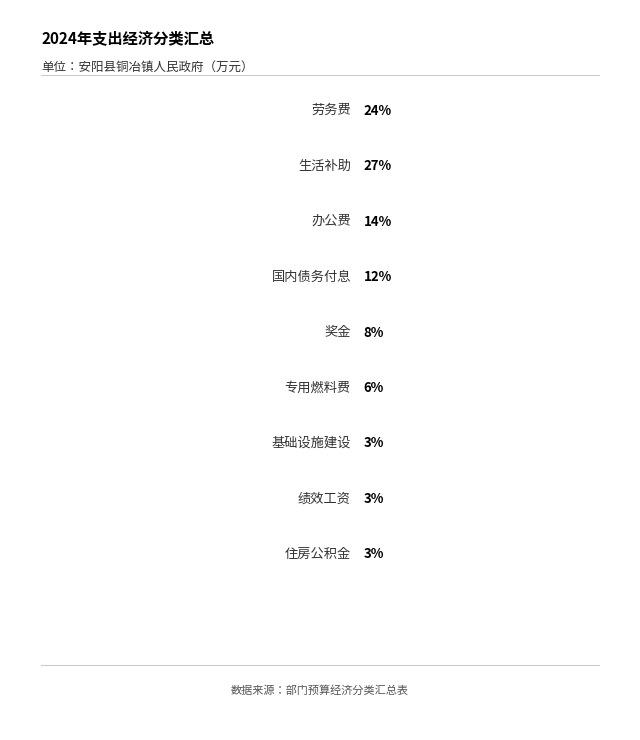

Rank the categories by value from highest to lowest.

生活补助, 劳务费, 办公费, 国内债务付息, 奖金, 专用燃料费, 基础设施建设, 绩效工资, 住房公积金